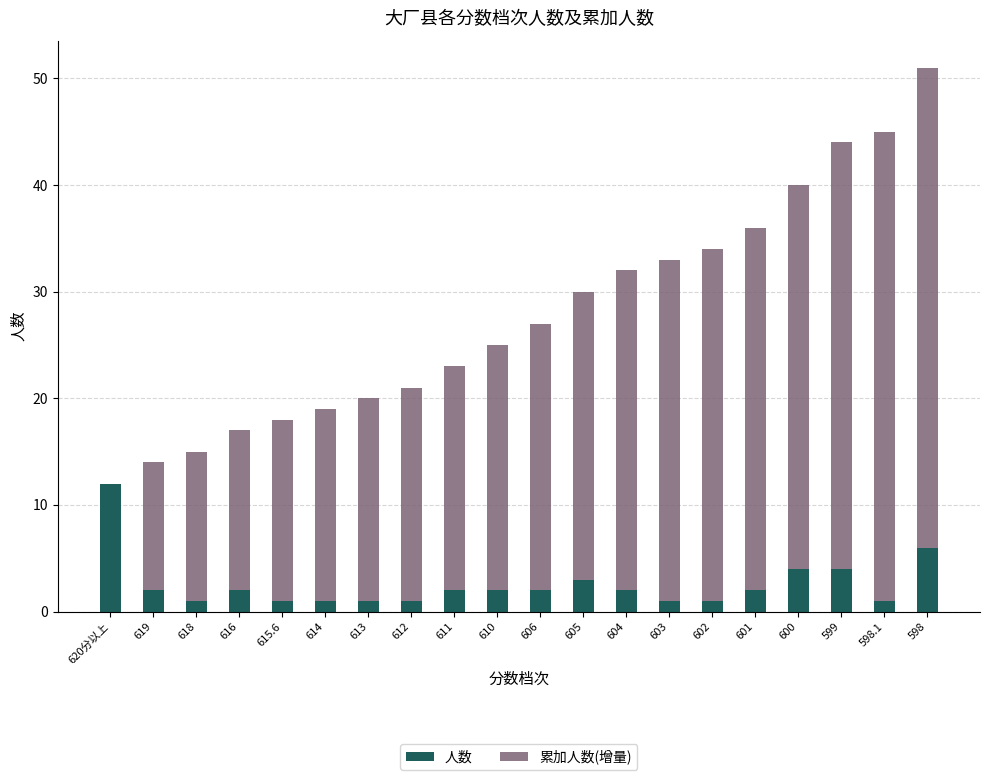

What is the sum of all 人数 values?

51